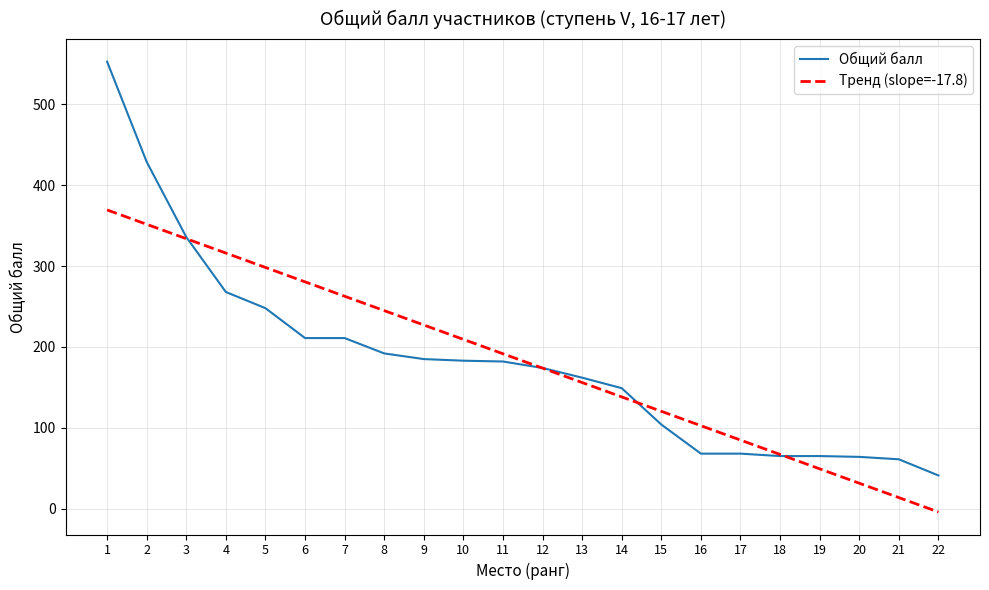

At which category is the sum across all series the highest?

1